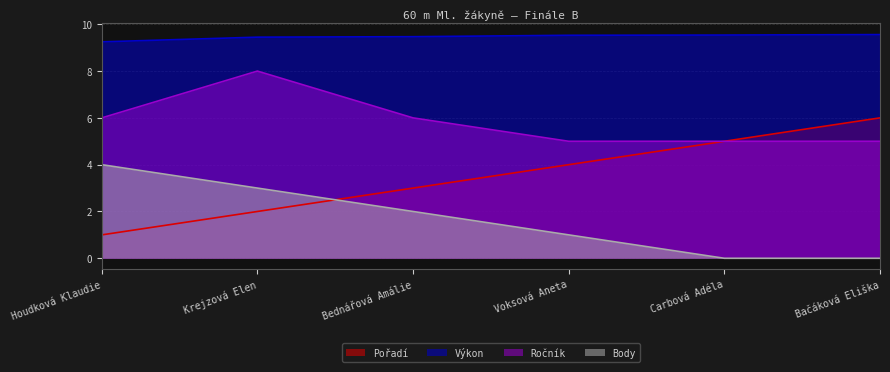

True or false: Pořadí and Ročník cross at least once.

False